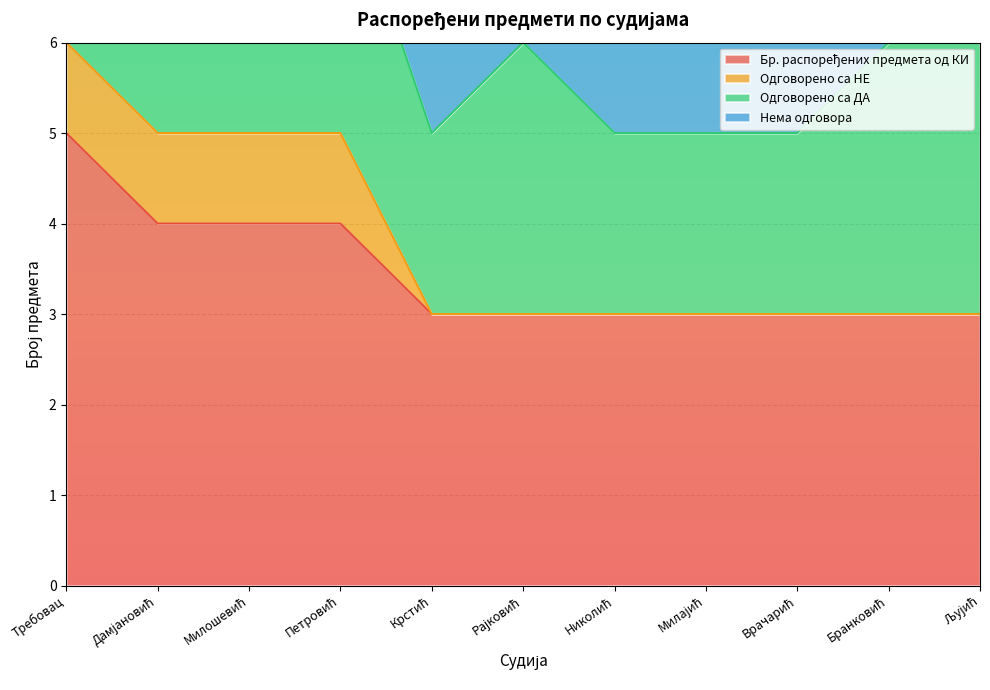

At how many categories does at least one series exceed 1?

11